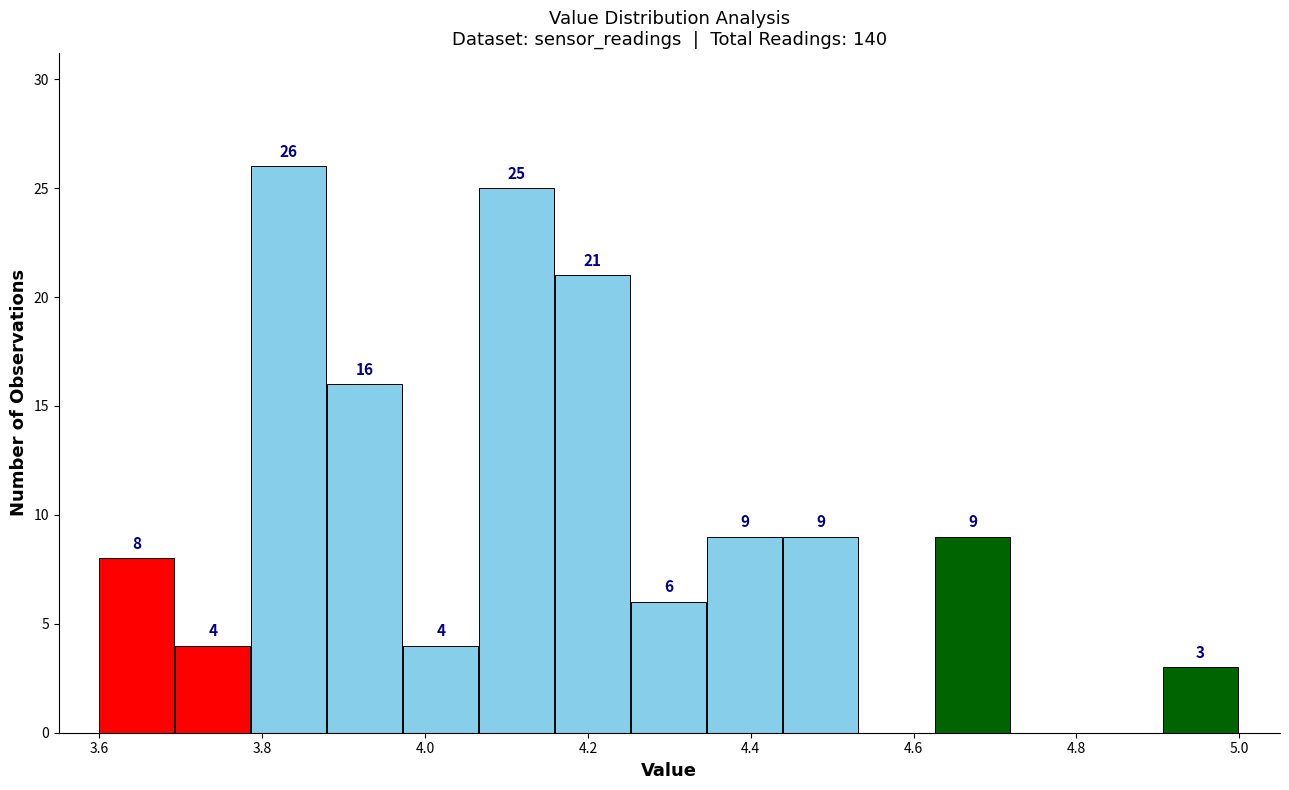

Over which range of the x-axis is the bar tallest?

3.78 to 3.88